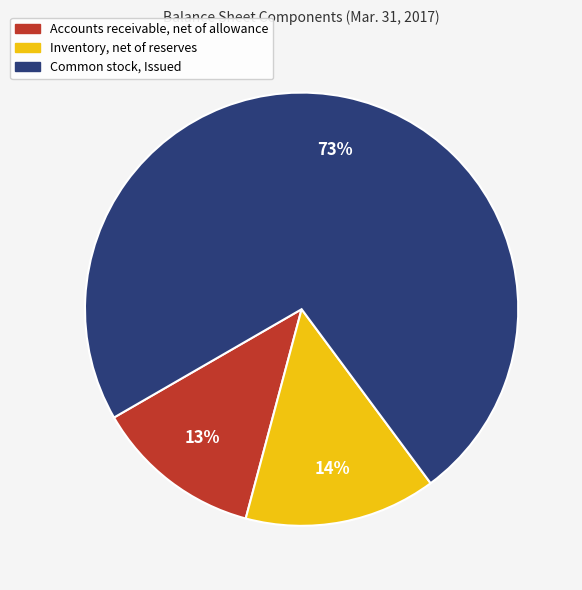

To the nearest percent, what percentage of the pie is Common stock, Issued?

73%